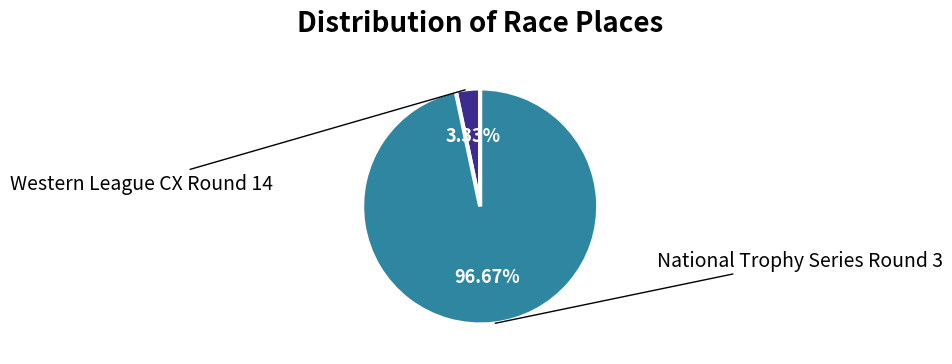

Is there any slice that represents more than half of the pie?

Yes